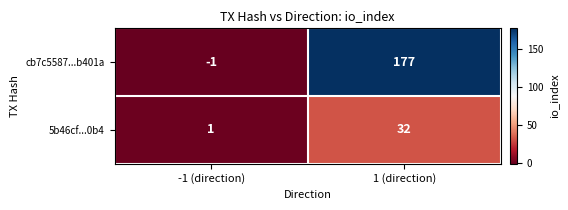

Which series changed the most between -1 (direction) and 1 (direction)?

cb7c5587...b401a